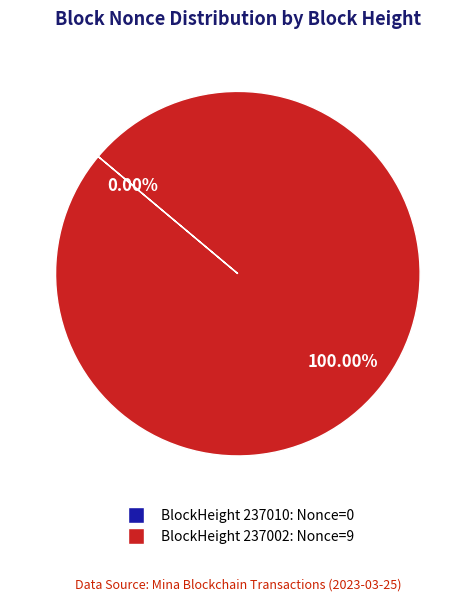

To the nearest percent, what is the difference between the 237010 and 237002 slice percentages?

100%